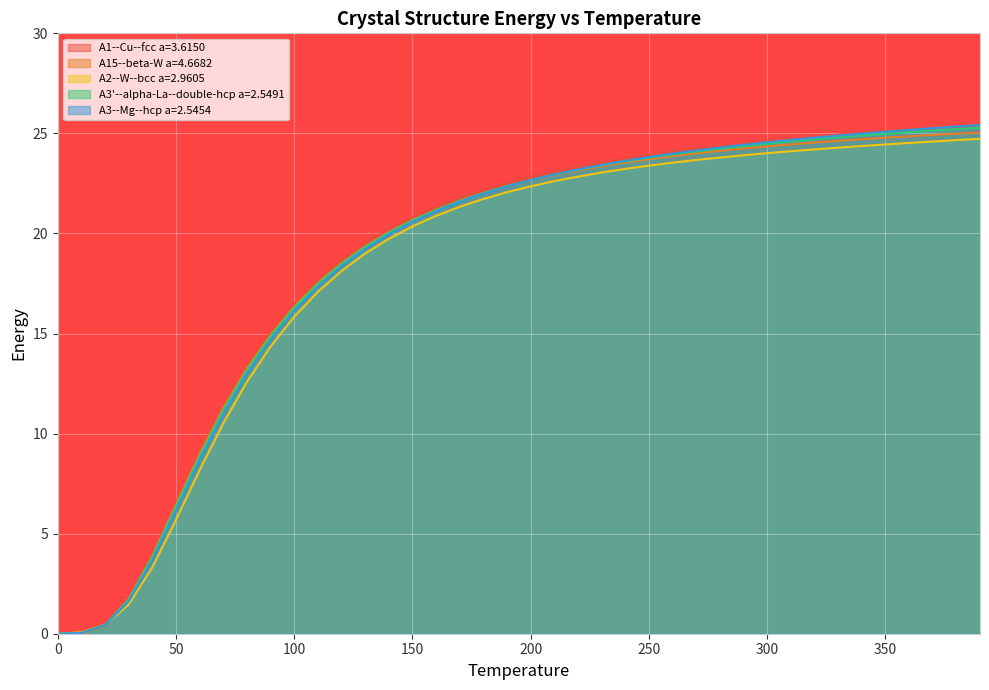

Reading right to left, what are all the values shown in this chart?

A1--Cu--fcc a=3.6150: 390.0=25.4	380.0=25.3	370.0=25.3	360.0=25.2	350.0=25.1	340.0=25.0	330.0=24.9	320.0=24.8	310.0=24.7	300.0=24.6	290.0=24.5	280.0=24.4	270.0=24.3	260.0=24.1	250.0=23.9	240.0=23.8	230.0=23.6	220.0=23.4	210.0=23.1	200.0=22.8	190.0=22.5	180.0=22.2	170.0=21.8	160.0=21.3	150.0=20.8	140.0=20.2	130.0=19.5	120.0=18.7	110.0=17.7	100.0=16.5	90.0=15.1	80.0=13.4	70.0=11.4	60.0=9.1	50.0=6.6	40.0=4.0	30.0=1.8	20.0=0.5	10.0=0.0	0.0=0.0
A15--beta-W a=4.6682: 390.0=25.0	380.0=25.0	370.0=24.9	360.0=24.9	350.0=24.8	340.0=24.7	330.0=24.6	320.0=24.5	310.0=24.5	300.0=24.4	290.0=24.2	280.0=24.1	270.0=24.0	260.0=23.9	250.0=23.7	240.0=23.5	230.0=23.4	220.0=23.1	210.0=22.9	200.0=22.7	190.0=22.4	180.0=22.0	170.0=21.6	160.0=21.2	150.0=20.7	140.0=20.1	130.0=19.4	120.0=18.5	110.0=17.5	100.0=16.4	90.0=14.9	80.0=13.3	70.0=11.3	60.0=9.0	50.0=6.5	40.0=3.9	30.0=1.7	20.0=0.4	10.0=0.0	0.0=0.0
A2--W--bcc a=2.9605: 390.0=24.7	380.0=24.7	370.0=24.6	360.0=24.5	350.0=24.4	340.0=24.4	330.0=24.3	320.0=24.2	310.0=24.1	300.0=24.0	290.0=23.9	280.0=23.8	270.0=23.7	260.0=23.5	250.0=23.4	240.0=23.2	230.0=23.0	220.0=22.8	210.0=22.6	200.0=22.4	190.0=22.1	180.0=21.7	170.0=21.3	160.0=20.9	150.0=20.4	140.0=19.7	130.0=19.0	120.0=18.1	110.0=17.1	100.0=15.8	90.0=14.4	80.0=12.6	70.0=10.5	60.0=8.2	50.0=5.7	40.0=3.3	30.0=1.5	20.0=0.4	10.0=0.1	0.0=0.0
A3'--alpha-La--double-hcp a=2.5491: 390.0=25.3	380.0=25.2	370.0=25.1	360.0=25.1	350.0=25.0	340.0=24.9	330.0=24.8	320.0=24.7	310.0=24.6	300.0=24.5	290.0=24.4	280.0=24.2	270.0=24.1	260.0=23.9	250.0=23.8	240.0=23.6	230.0=23.4	220.0=23.2	210.0=22.9	200.0=22.7	190.0=22.4	180.0=22.0	170.0=21.6	160.0=21.2	150.0=20.6	140.0=20.0	130.0=19.3	120.0=18.5	110.0=17.5	100.0=16.3	90.0=14.9	80.0=13.2	70.0=11.2	60.0=8.9	50.0=6.4	40.0=3.8	30.0=1.7	20.0=0.4	10.0=0.0	0.0=0.0
A3--Mg--hcp a=2.5454: 390.0=25.4	380.0=25.3	370.0=25.3	360.0=25.2	350.0=25.1	340.0=25.0	330.0=24.9	320.0=24.8	310.0=24.7	300.0=24.6	290.0=24.4	280.0=24.3	270.0=24.1	260.0=24.0	250.0=23.8	240.0=23.6	230.0=23.4	220.0=23.2	210.0=22.9	200.0=22.7	190.0=22.3	180.0=22.0	170.0=21.6	160.0=21.1	150.0=20.6	140.0=20.0	130.0=19.2	120.0=18.4	110.0=17.3	100.0=16.1	90.0=14.7	80.0=13.0	70.0=11.0	60.0=8.7	50.0=6.2	40.0=3.7	30.0=1.6	20.0=0.4	10.0=0.0	0.0=0.0